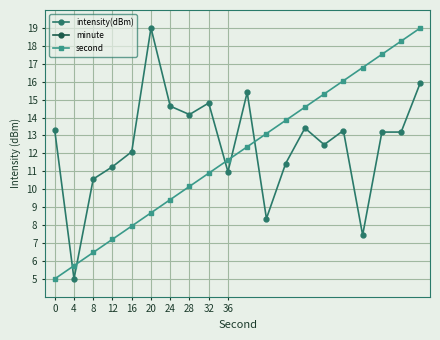

Which category has the highest value in the intensity(dBm) series?

20